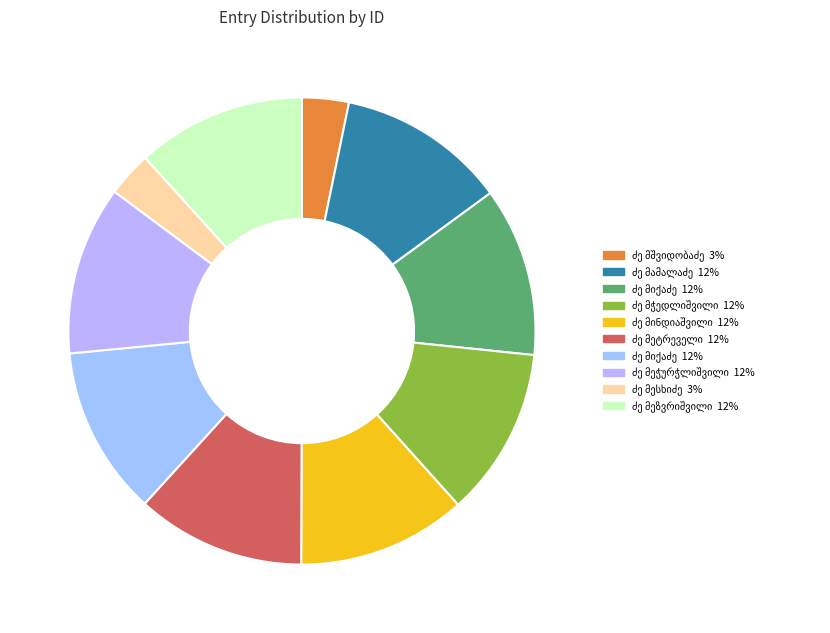

Which slice is the largest?

ივანე გიორგის ძე მეჭურჭლიშვილი